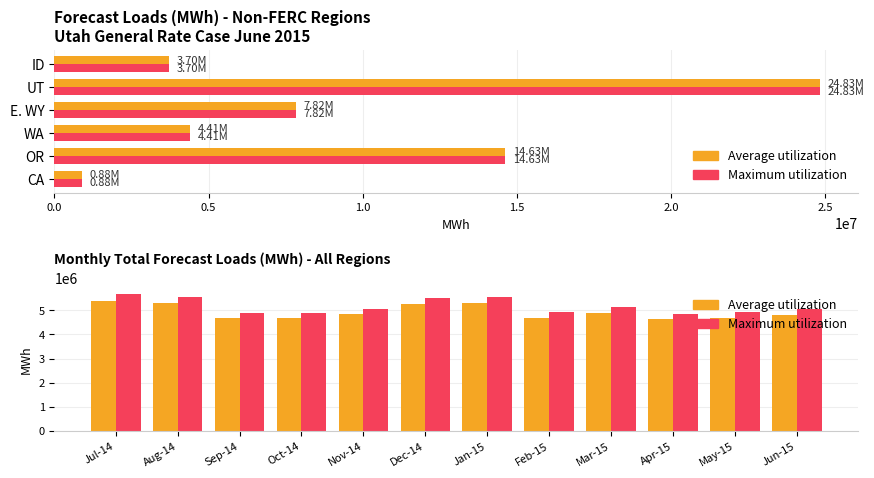

How many groups of bars are there?

12